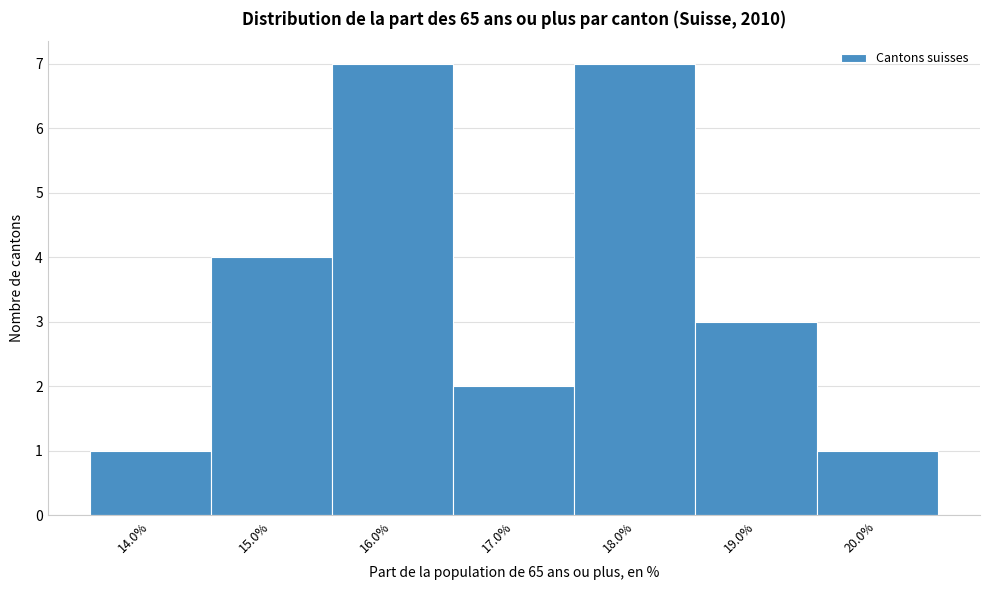

What is the height of the bar covering 17.5 to 18.5 on the x-axis? The values are not printed on the chart, so give them approximately, as read against the axis.

7